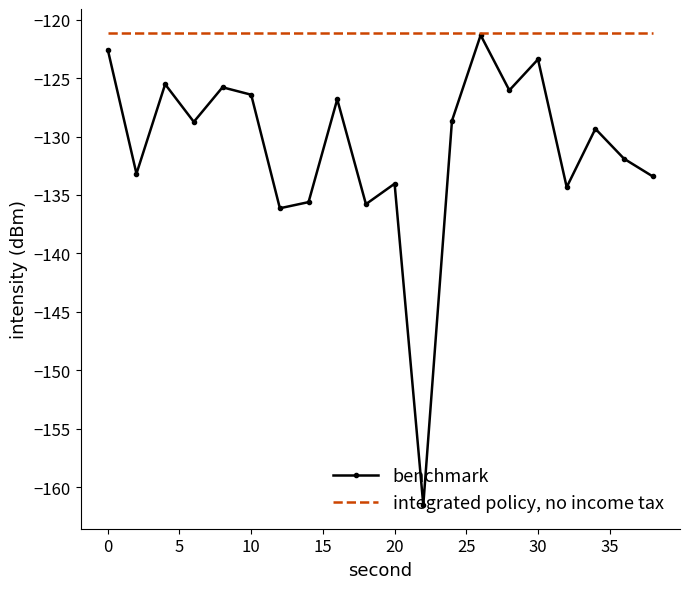

Rank the series by their average value, from lowest to highest.

benchmark, integrated policy, no income tax